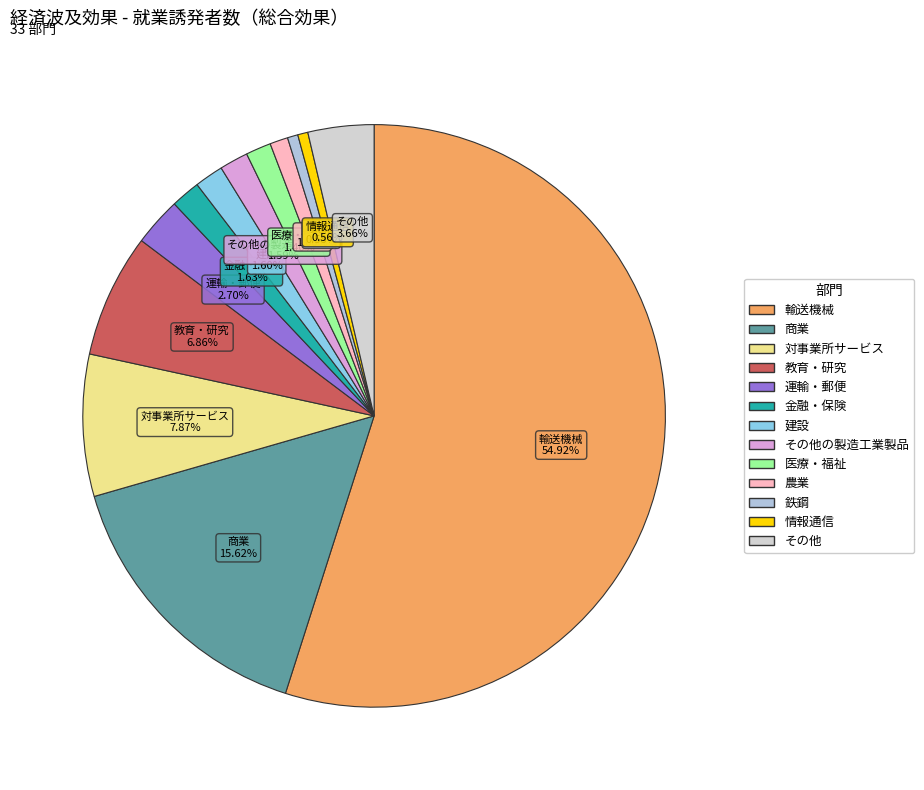

How many segments does this pie chart have?

13